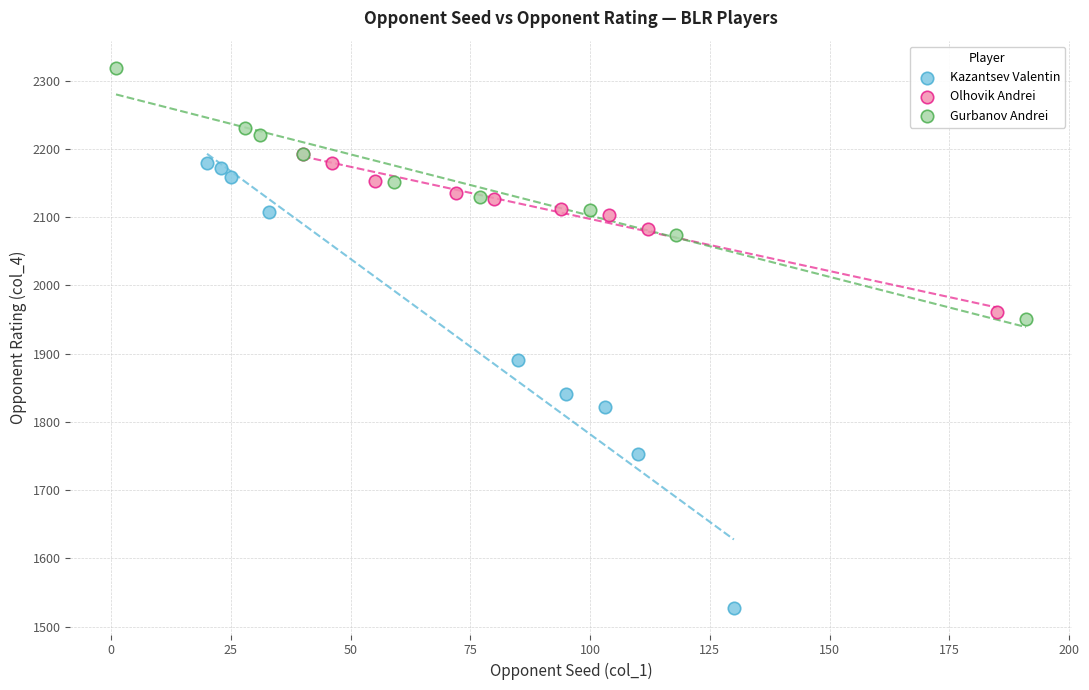

Which series has the widest spread of Y values?

Kazantsev Valentin